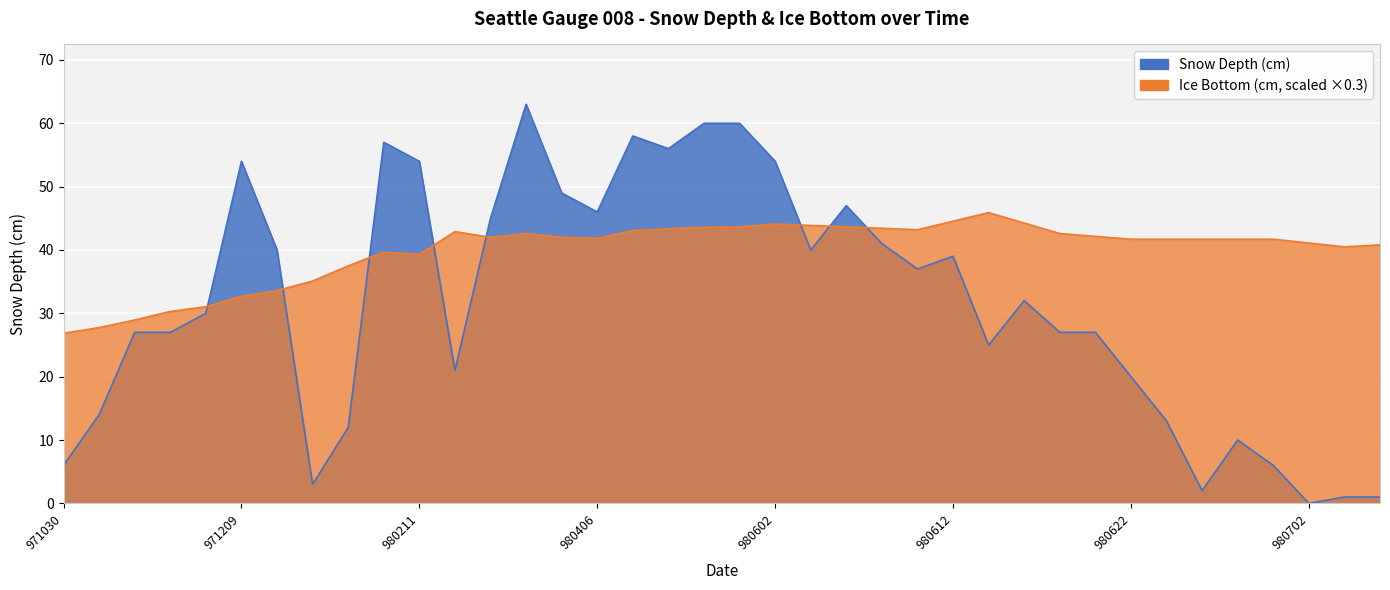

True or false: Snow Depth (cm) has a value of 24.9 at 980418.

False